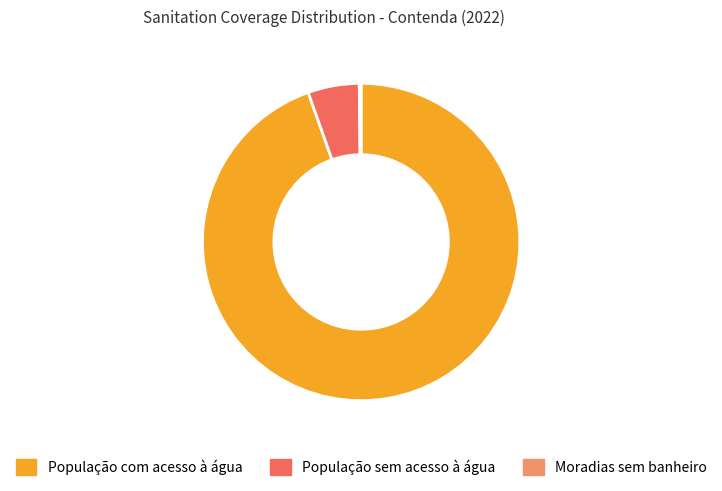

True or false: População sem acesso à água accounts for 17% of the total.

False